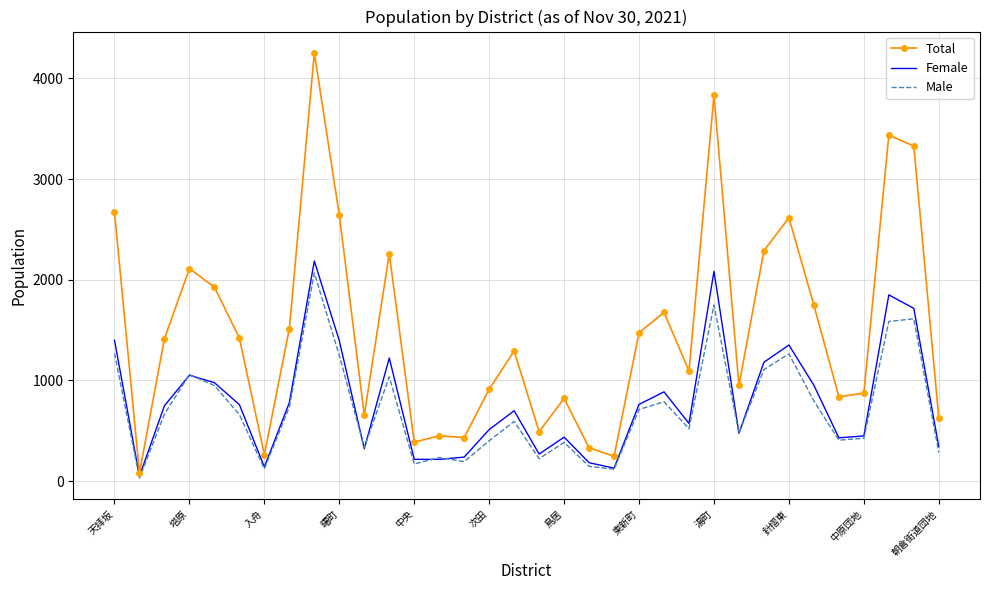

Which series has the largest total across all categories?

Total